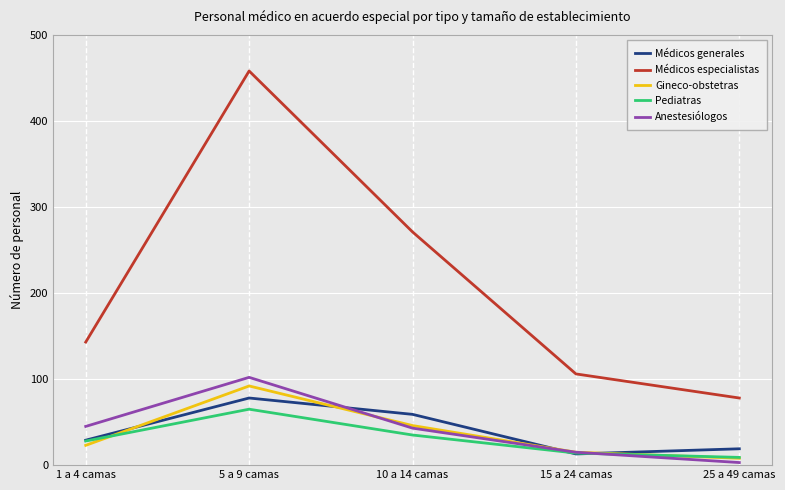

In Médicos generales, how many points are lower than both neighbors (excluding endpoints)?

1